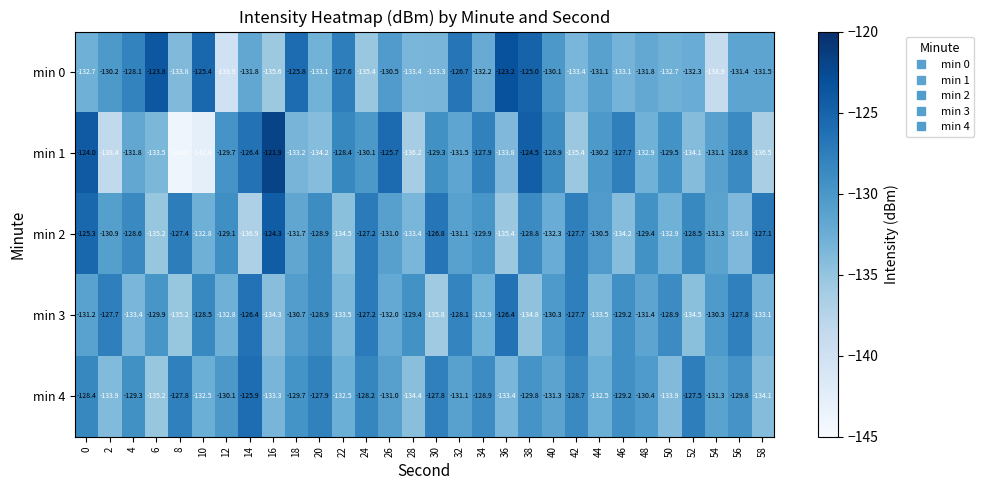

What value does the min 2 series have at 12?

-129.1